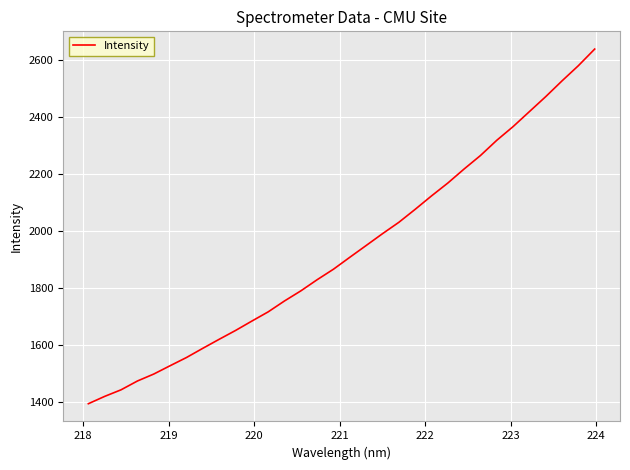

What is the maximum value shown in the chart?

2637.5